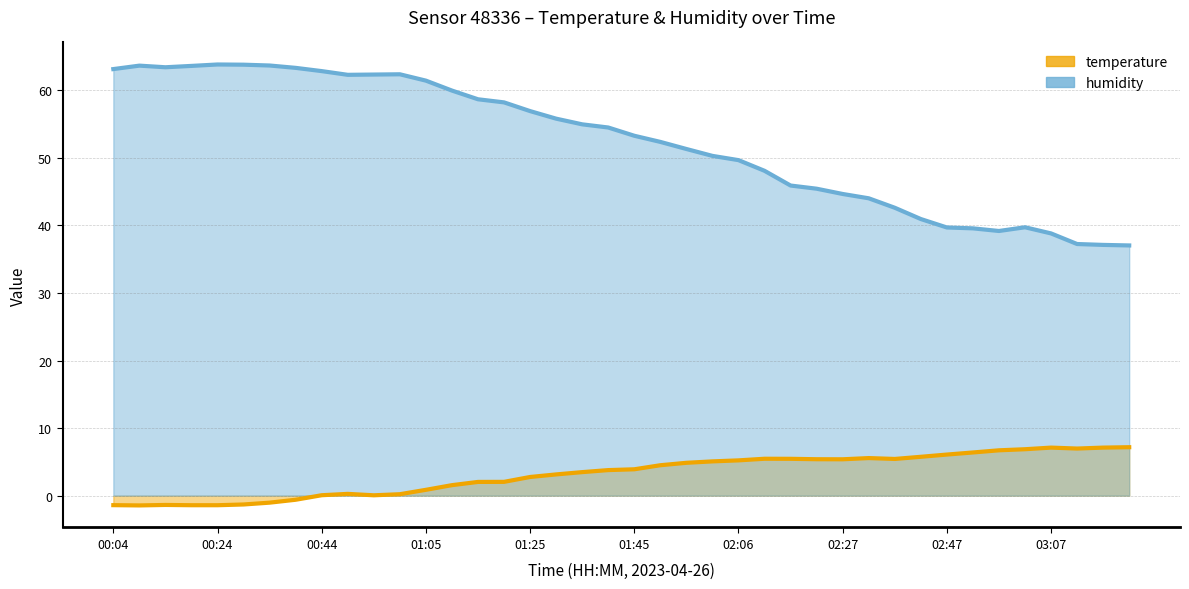

Reading right to left, extract all data points from this chart.

temperature: 7.2	7.1	7.0	7.1	6.9	6.7	6.4	6.1	5.8	5.4	5.6	5.4	5.4	5.5	5.5	5.2	5.1	4.9	4.5	3.9	3.8	3.5	3.1	2.8	2.0	2.0	1.6	0.9	0.2	0.1	0.3	0.1	-0.6	-1.0	-1.3	-1.4	-1.4	-1.4	-1.4	-1.4
humidity: 37.0	37.1	37.2	38.8	39.7	39.2	39.6	39.7	41.0	42.6	44.0	44.7	45.4	45.9	48.1	49.7	50.3	51.3	52.4	53.3	54.5	55.0	55.8	56.9	58.2	58.7	60.0	61.4	62.4	62.3	62.3	62.9	63.3	63.7	63.8	63.8	63.6	63.4	63.7	63.1